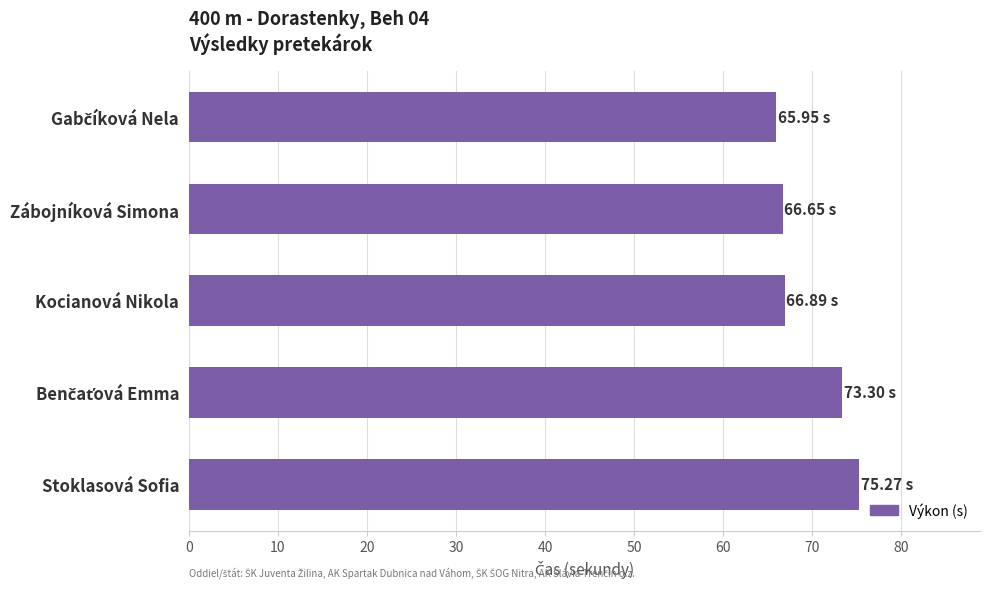

What is the average value?

69.6